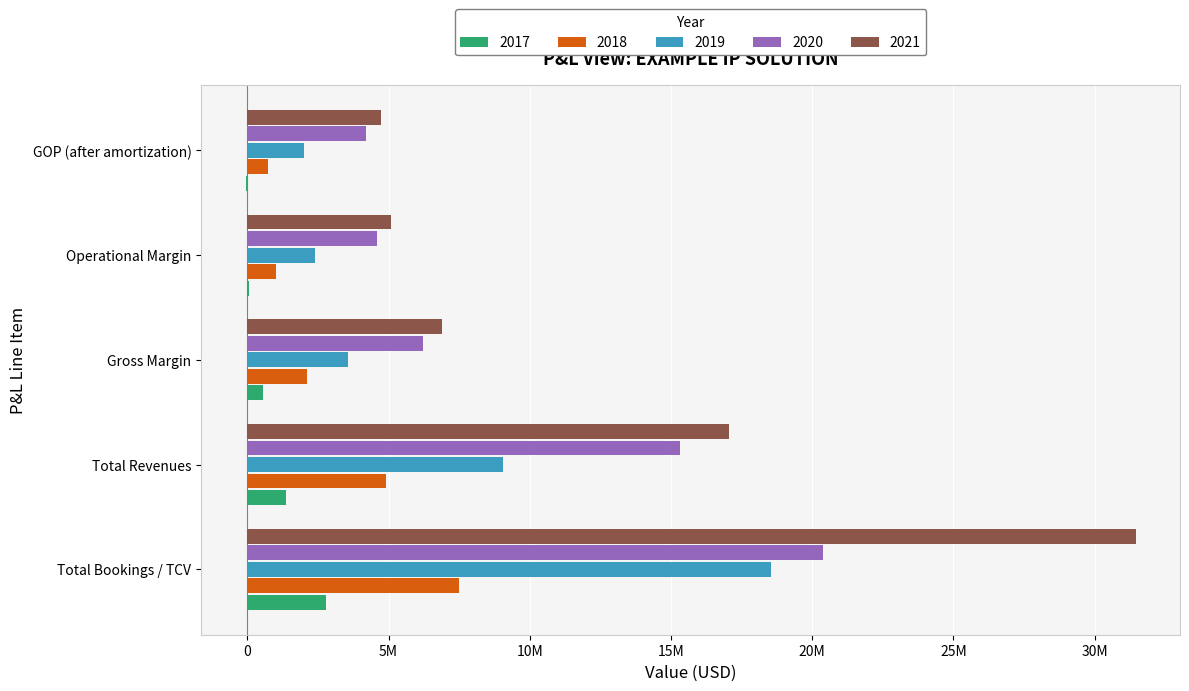

What are all the series names shown in the legend?

2017, 2018, 2019, 2020, 2021